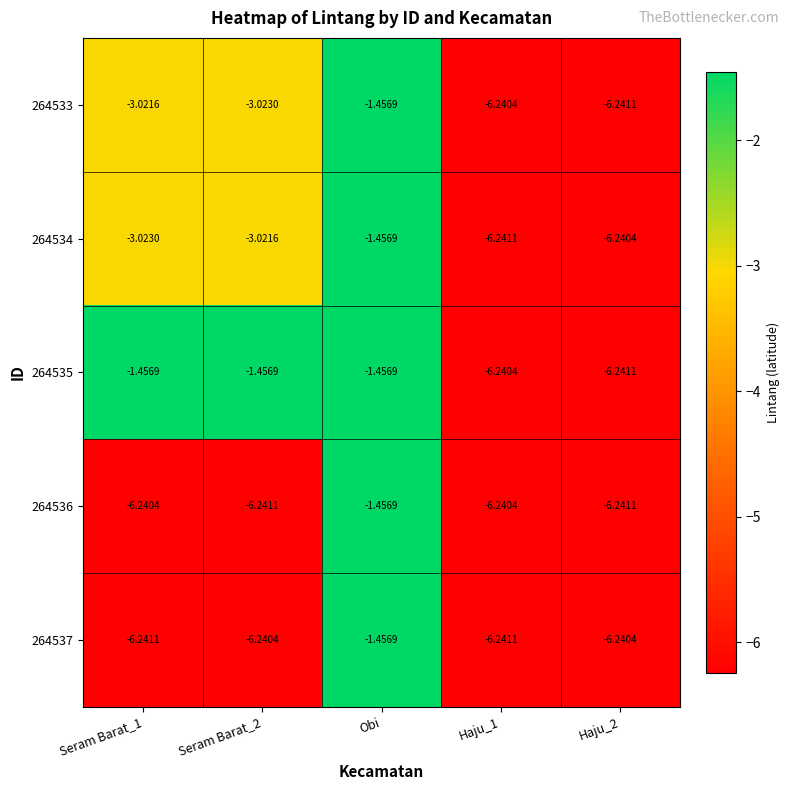

At which category is the sum across all series the highest?

Obi